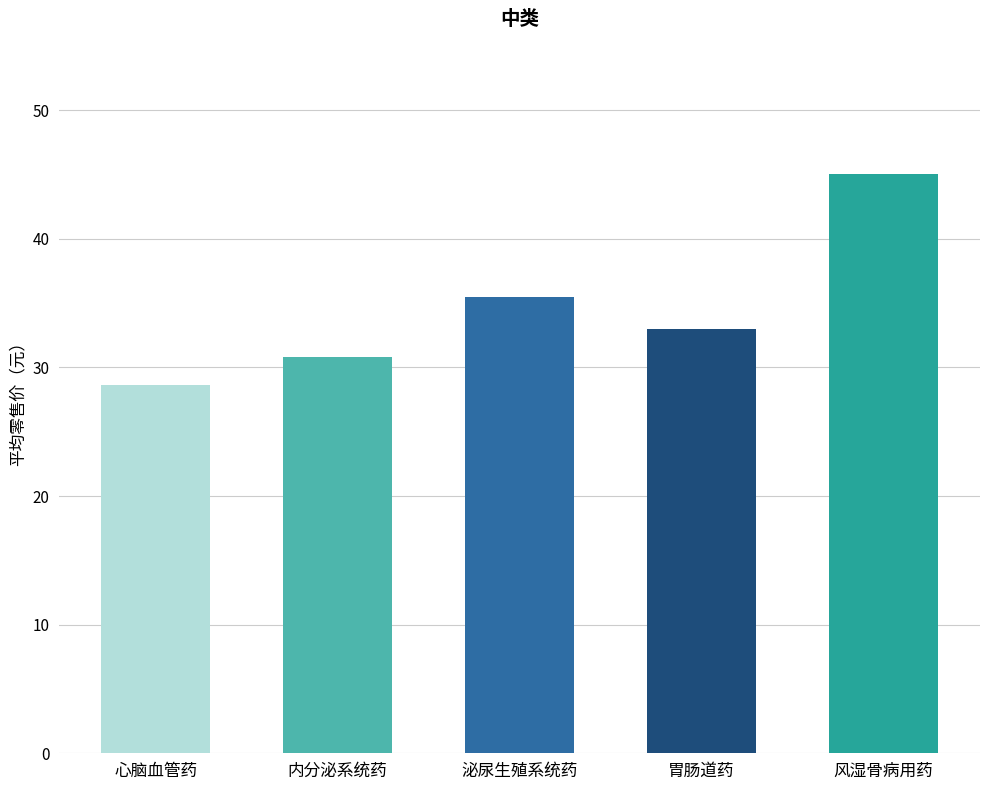

Approximately how many times larger is the value at 风湿骨病用药 compared to 心脑血管药?

1.6